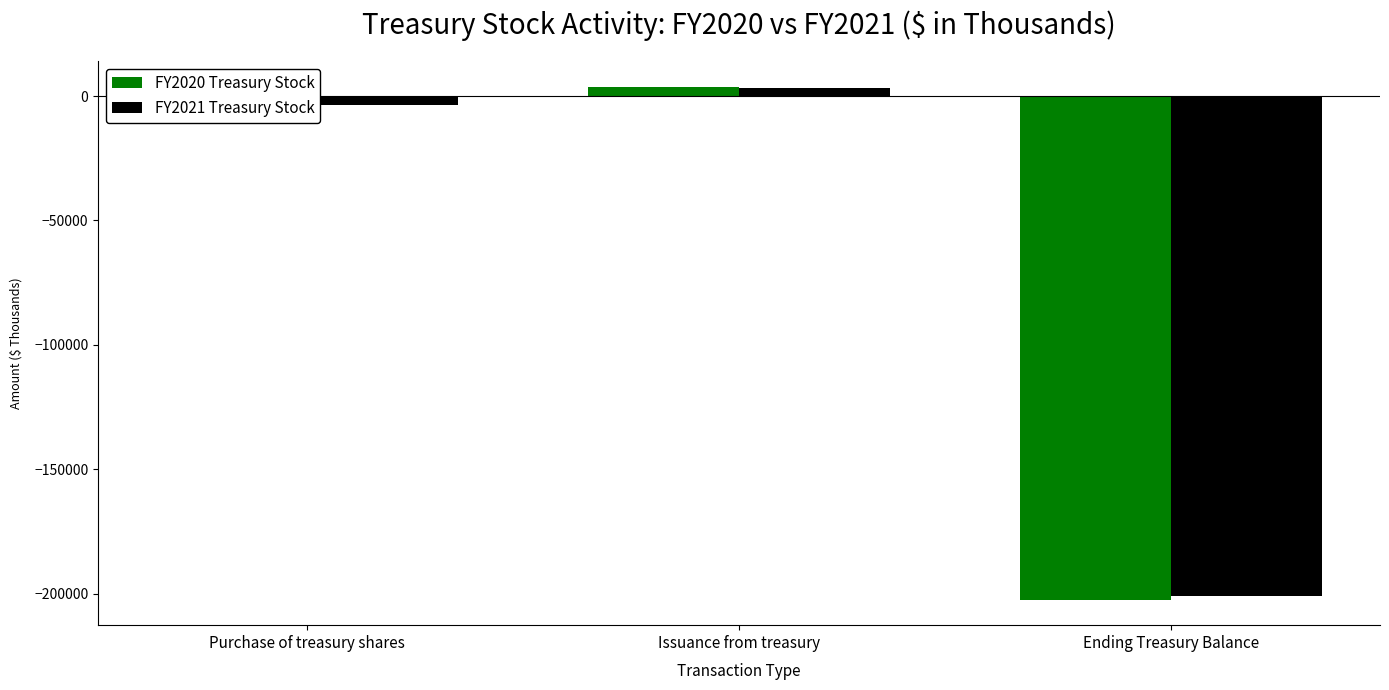

Which series has the largest range (max minus min)?

FY2020 Treasury Stock